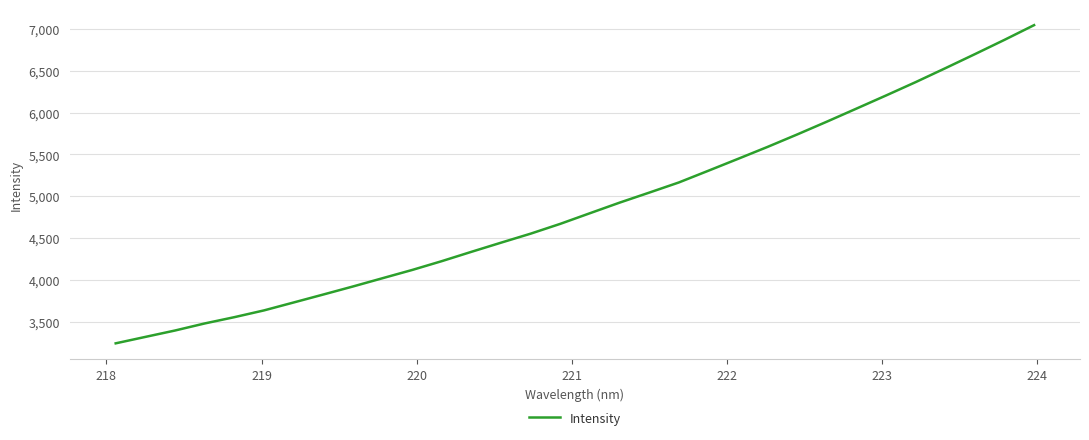

What is the difference between the maximum and minimum values?

3798.3